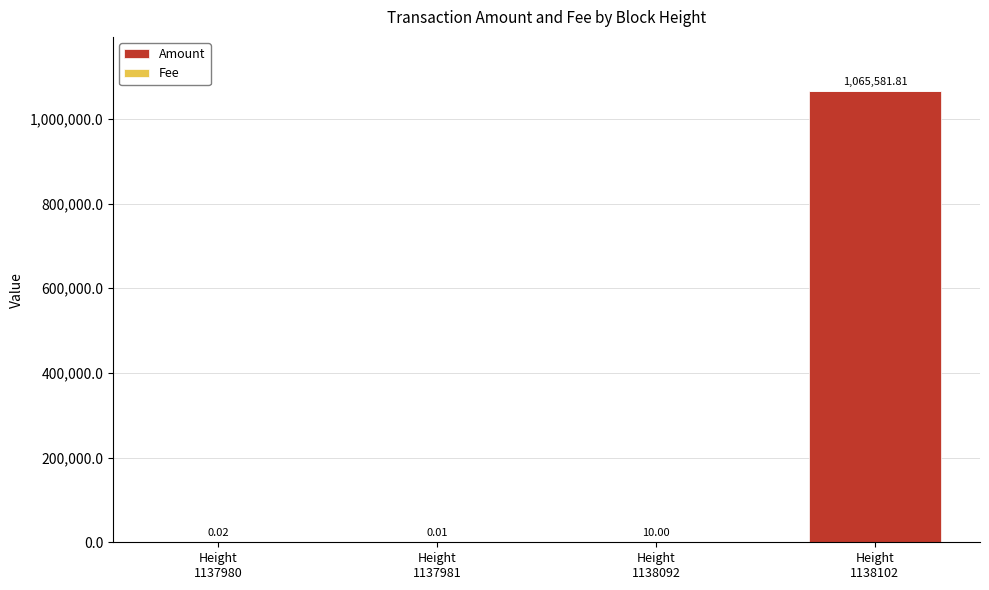

What is the sum of all Amount values?

1065587.8